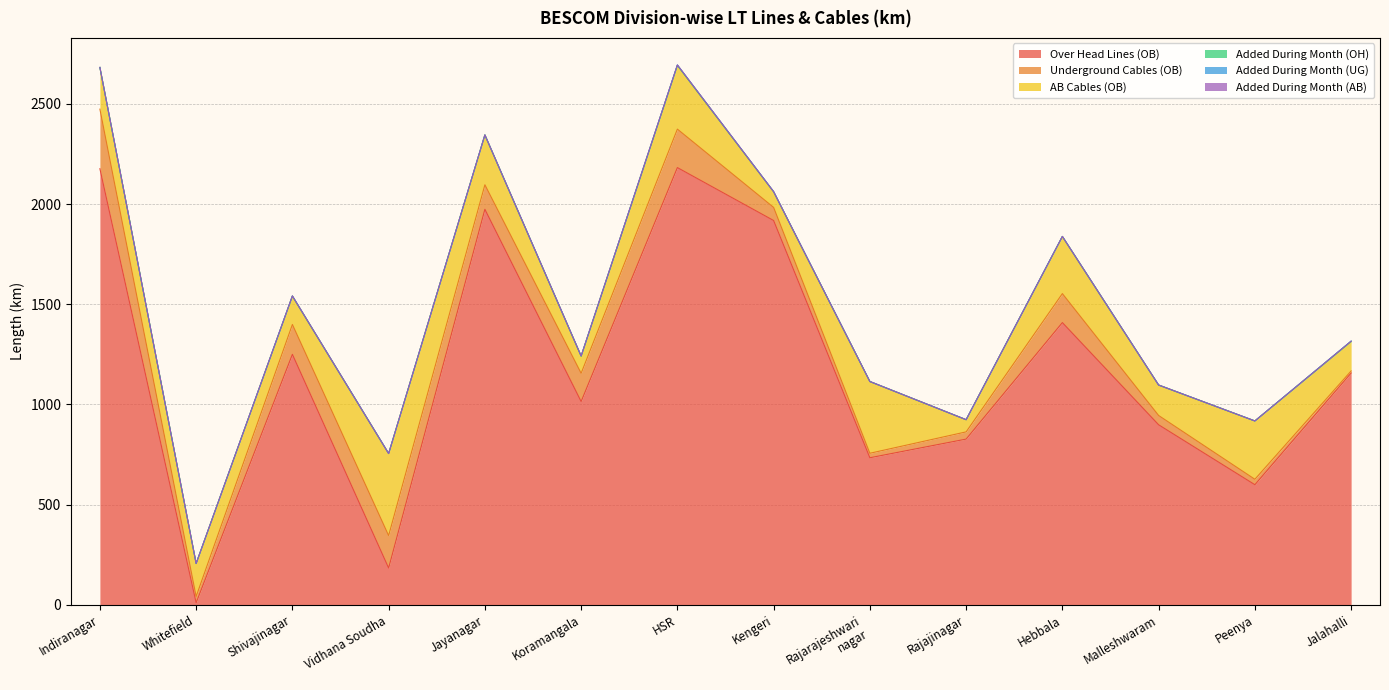

Is it true that Underground Cables (OB) equals 27.1 at Peenya?

True